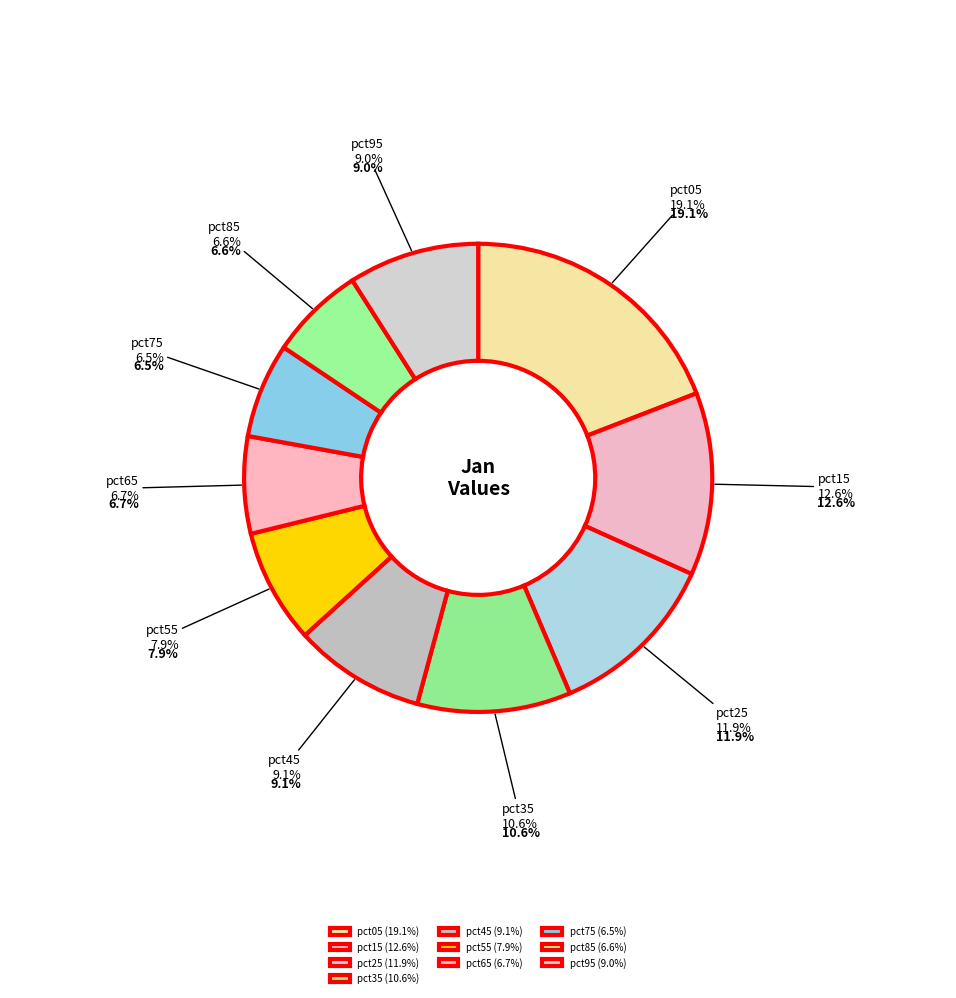

Which slice is the largest?

pct05